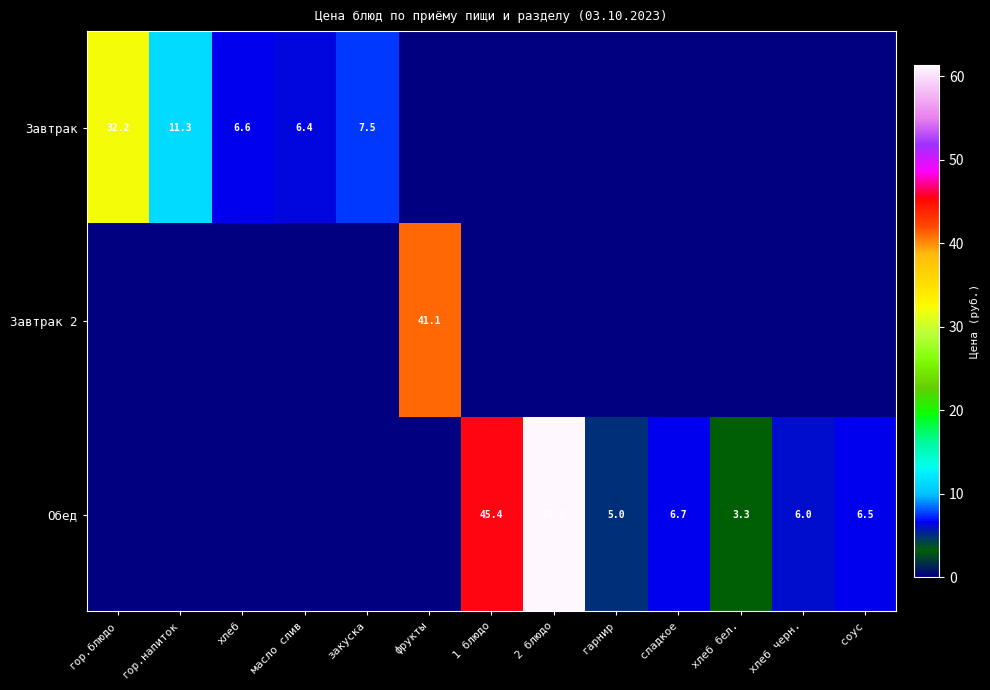

The value of Завтрак 2 at фрукты is 63.1. True or false?

False